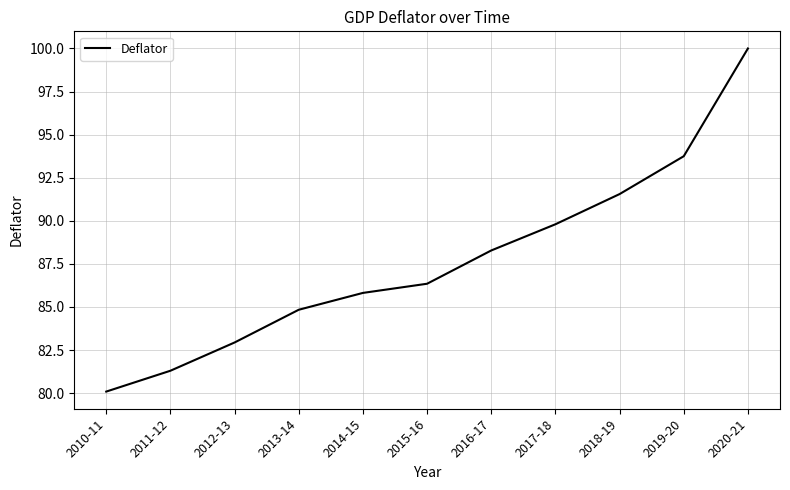

Rank the categories by value from highest to lowest.

2020-21, 2019-20, 2018-19, 2017-18, 2016-17, 2015-16, 2014-15, 2013-14, 2012-13, 2011-12, 2010-11